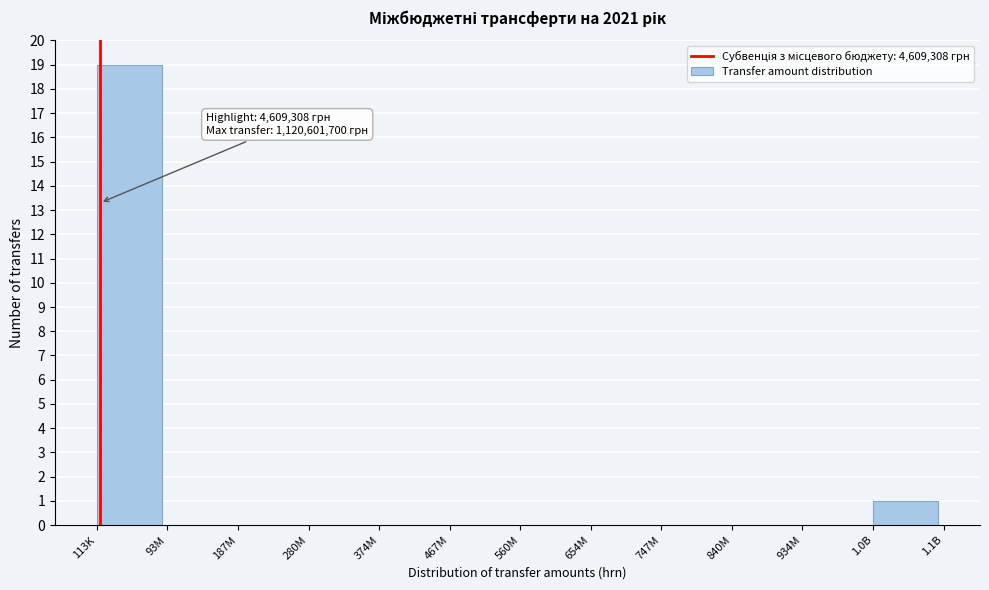

Reading left to right, list all the values displayed in this chart.

113K=19	93M=0	187M=0	280M=0	374M=0	467M=0	560M=0	654M=0	747M=0	840M=0	934M=0	1.0B=1